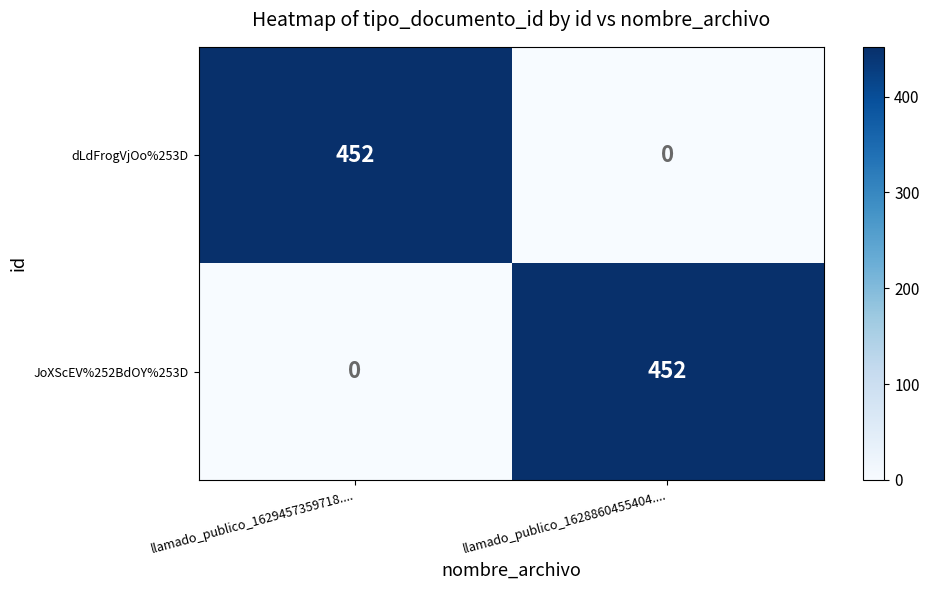

The value of dLdFrogVjOo%253D at llamado_publico_1628860455404.... is 0. True or false?

True